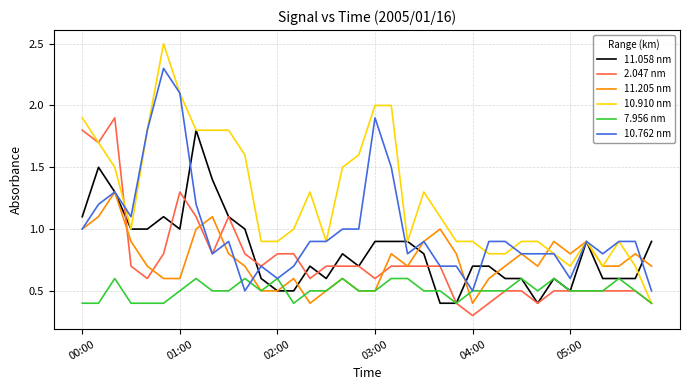

How many 11.205 nm values are between 0 and 1?

33